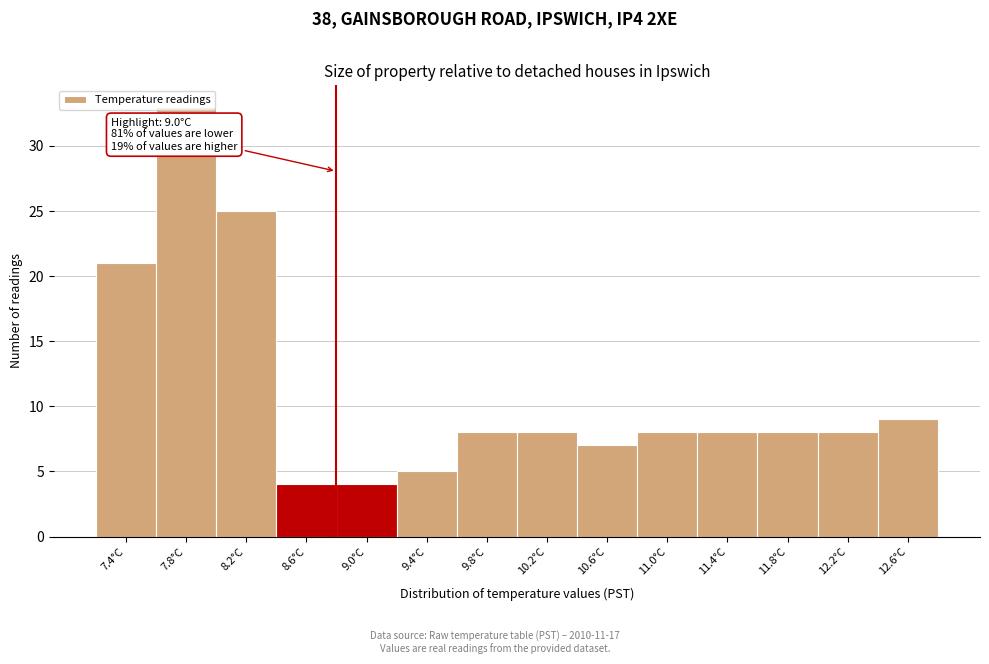

What is the sum of all values?

156